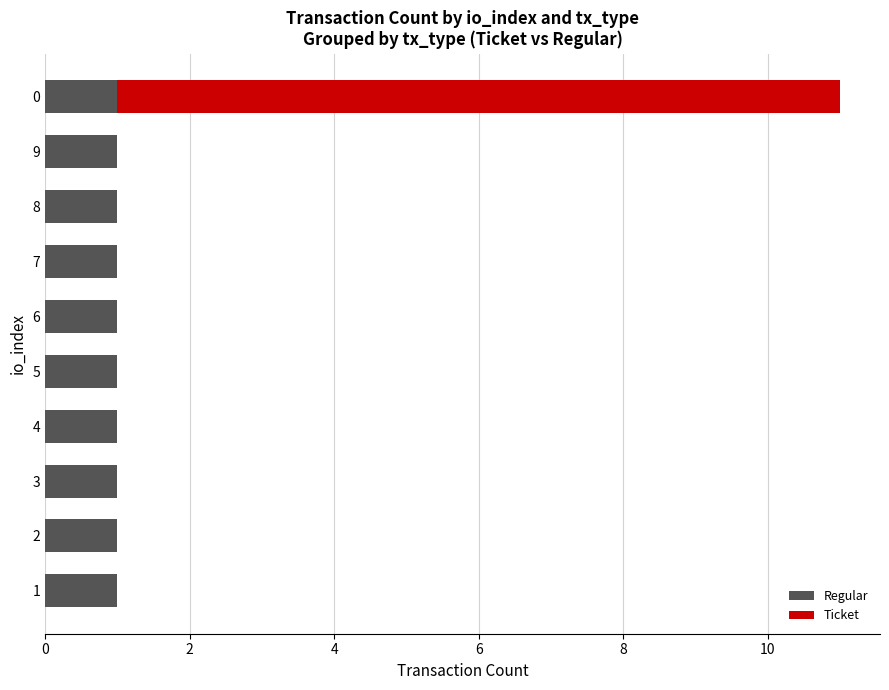

The value of Regular at 7 is 1. True or false?

True